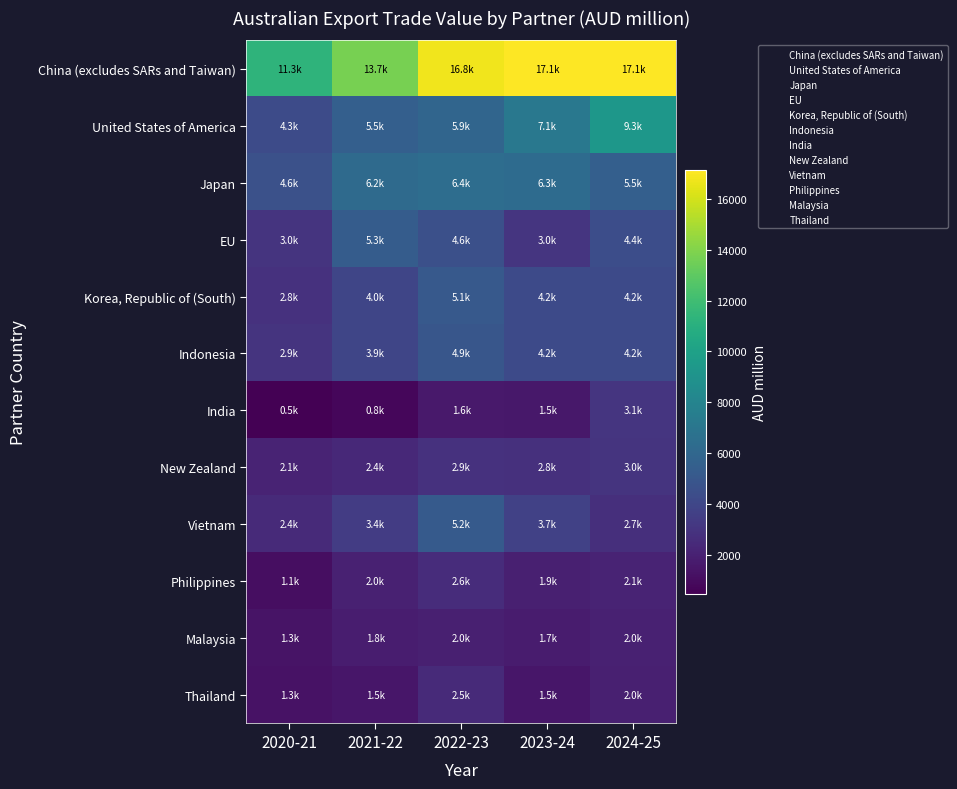

What is the greatest value displayed?

17134.2